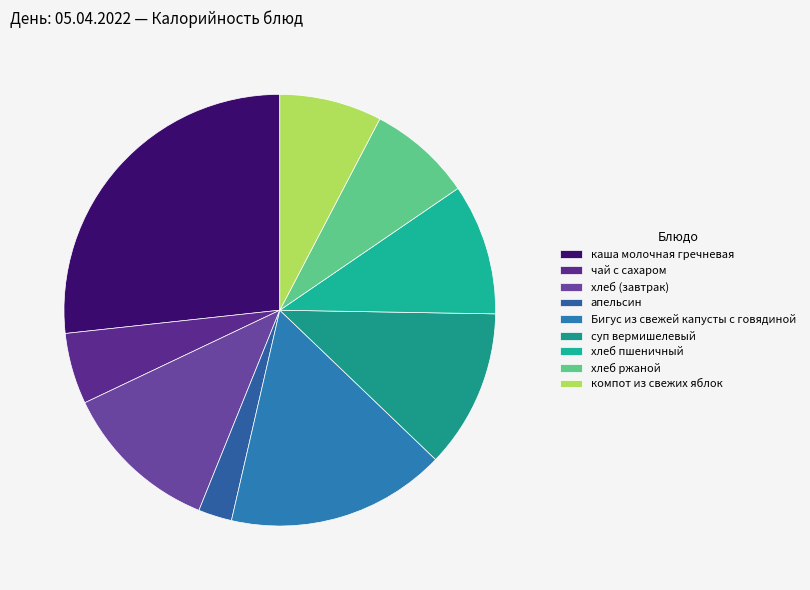

How many segments does this pie chart have?

9